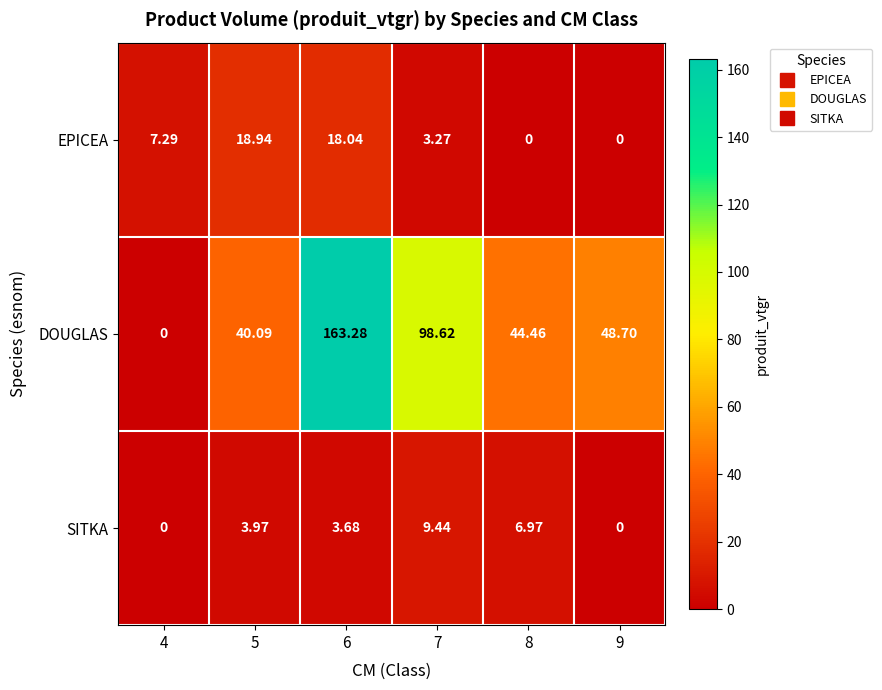

List the series in order of their peak value, lowest first.

SITKA, EPICEA, DOUGLAS